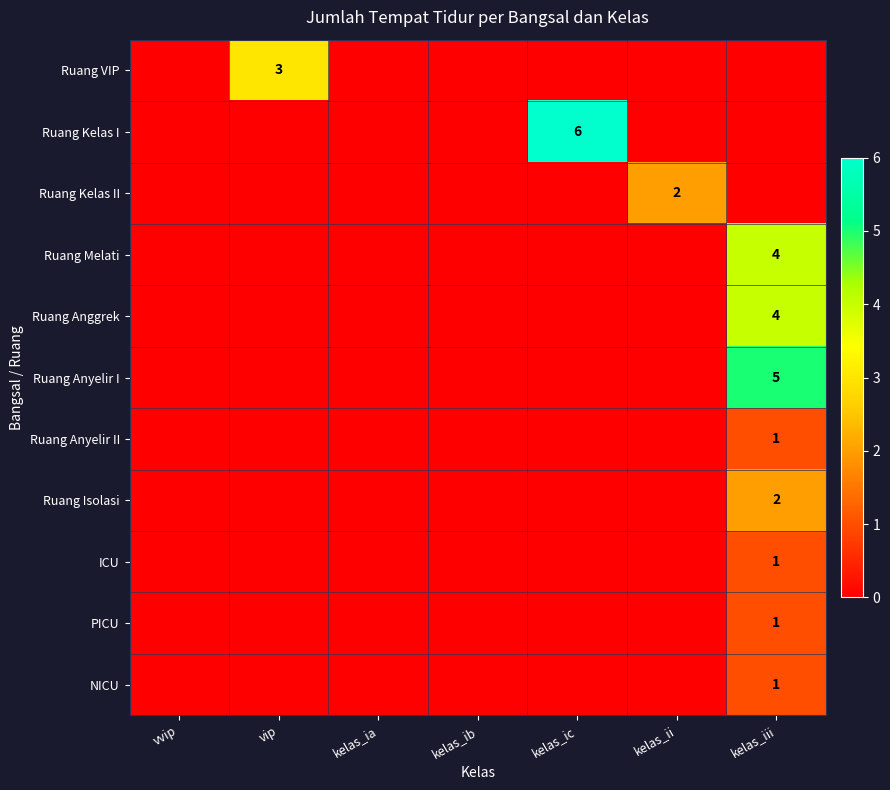

Which series has the largest range (max minus min)?

Ruang Kelas I